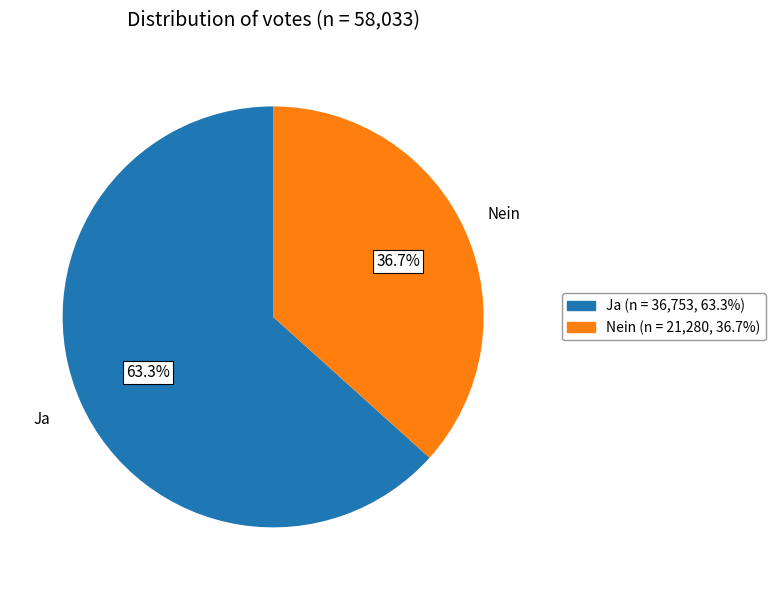

What is the ratio of the value at Ja to the value at Nein?

1.7